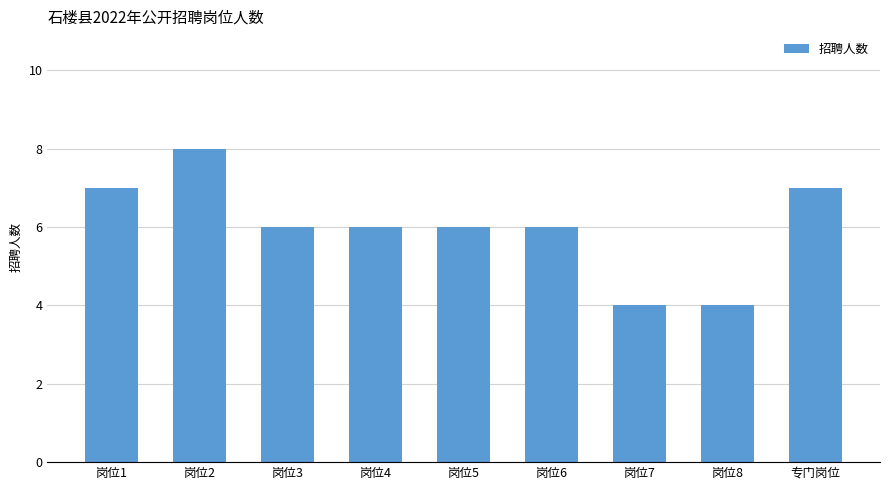

What is the value of the 2nd bar from the left?

8